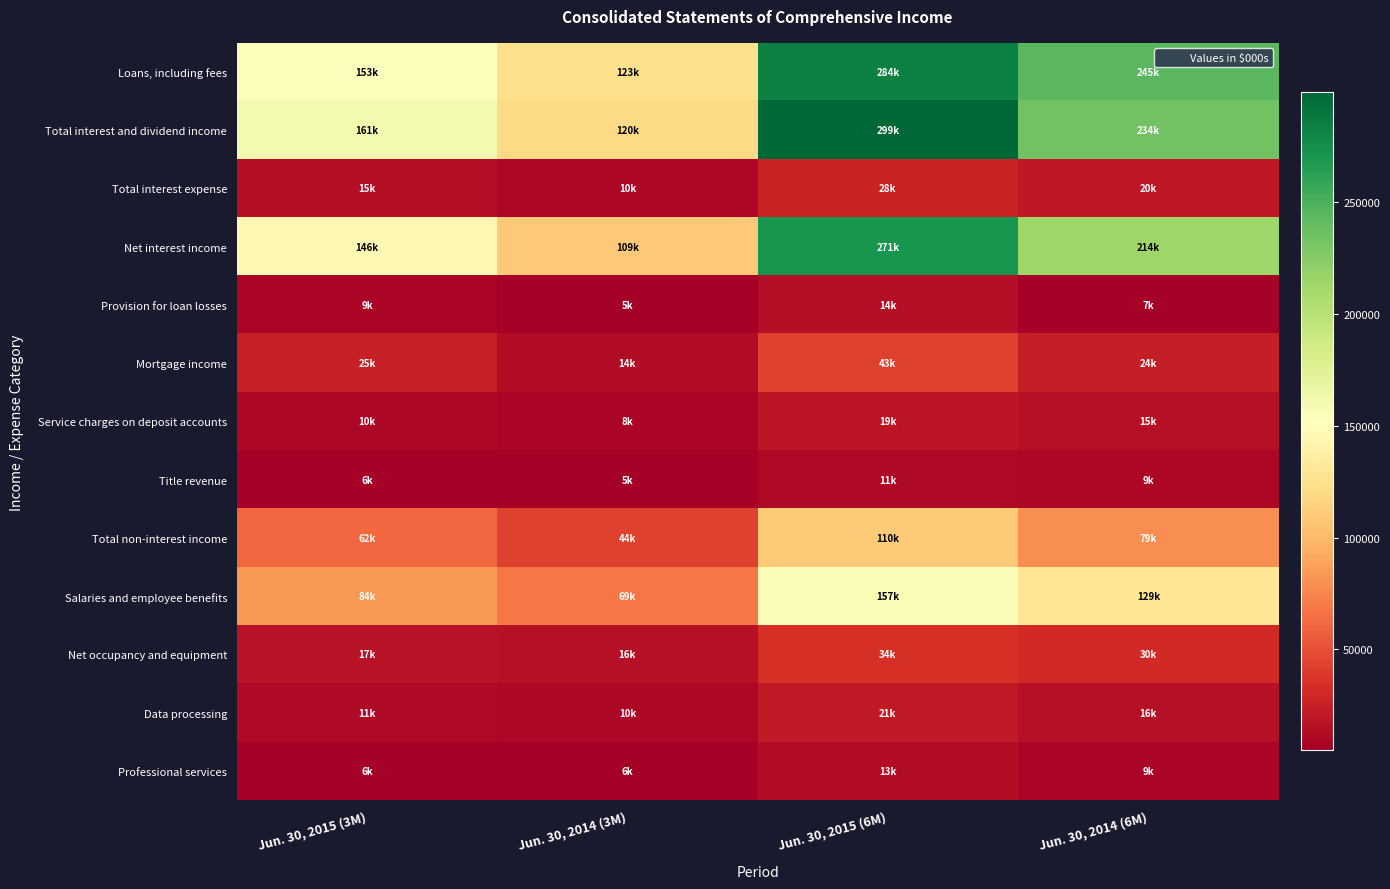

At which category is the sum across all series the highest?

Jun. 30, 2015 (6M)